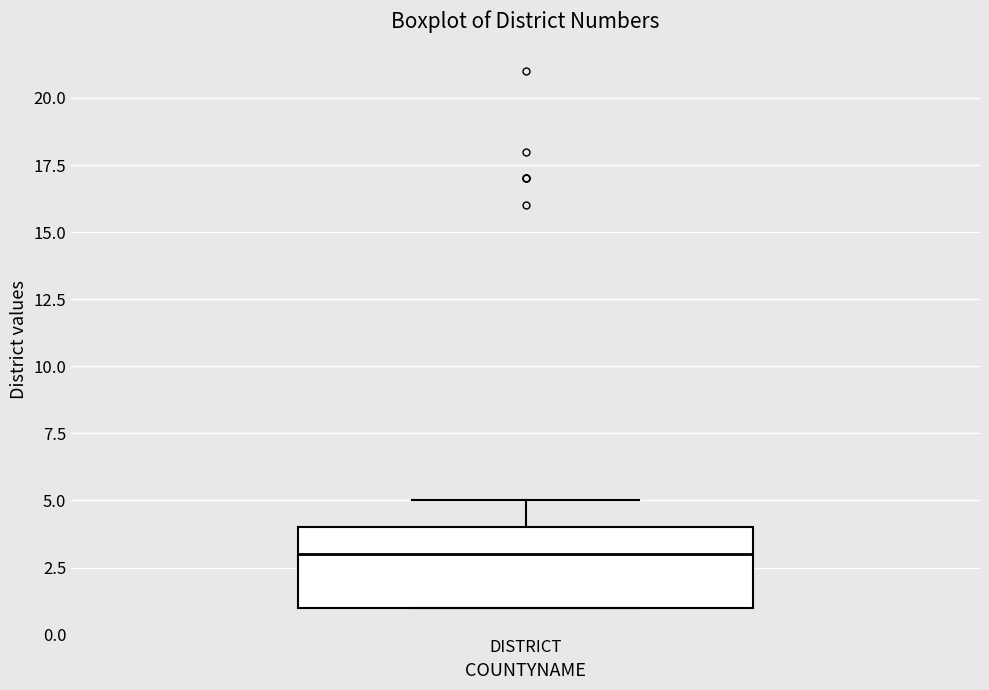

Where does the upper whisker of the box for DISTRICT end on the y-axis? The values are not printed on the chart, so give them approximately, as read against the axis.

5